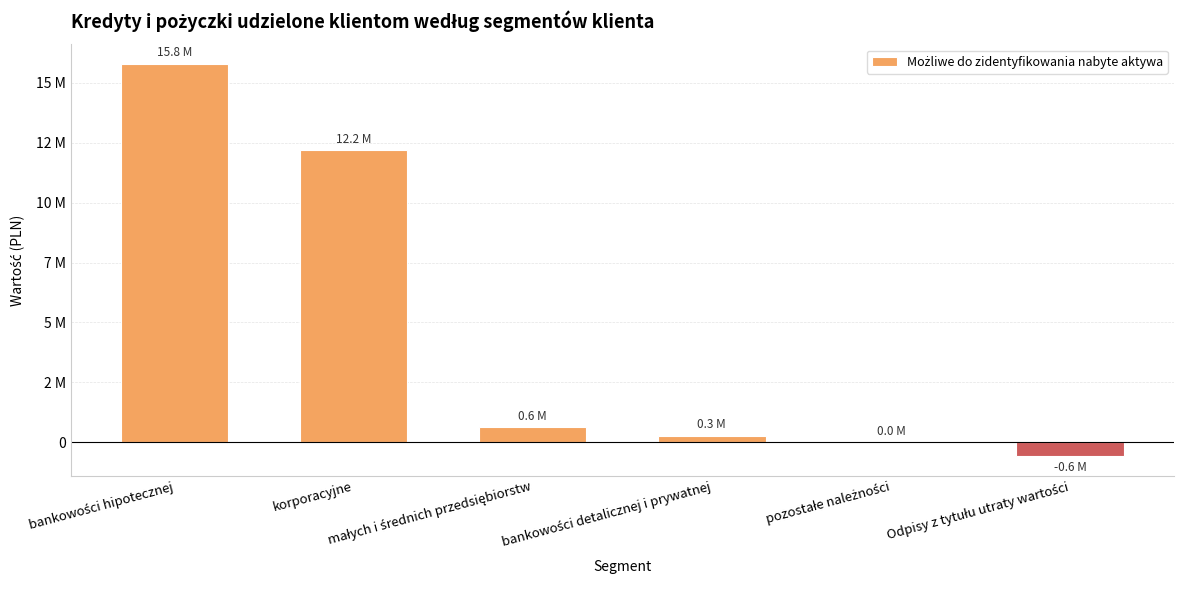

What is the label of the 4th bar from the left?

bankowości detalicznej i prywatnej